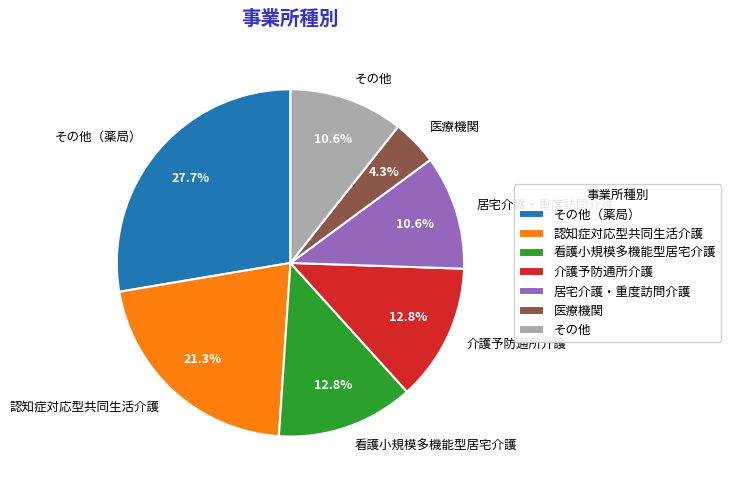

To the nearest percent, what percentage of the pie is 介護予防通所介護?

13%